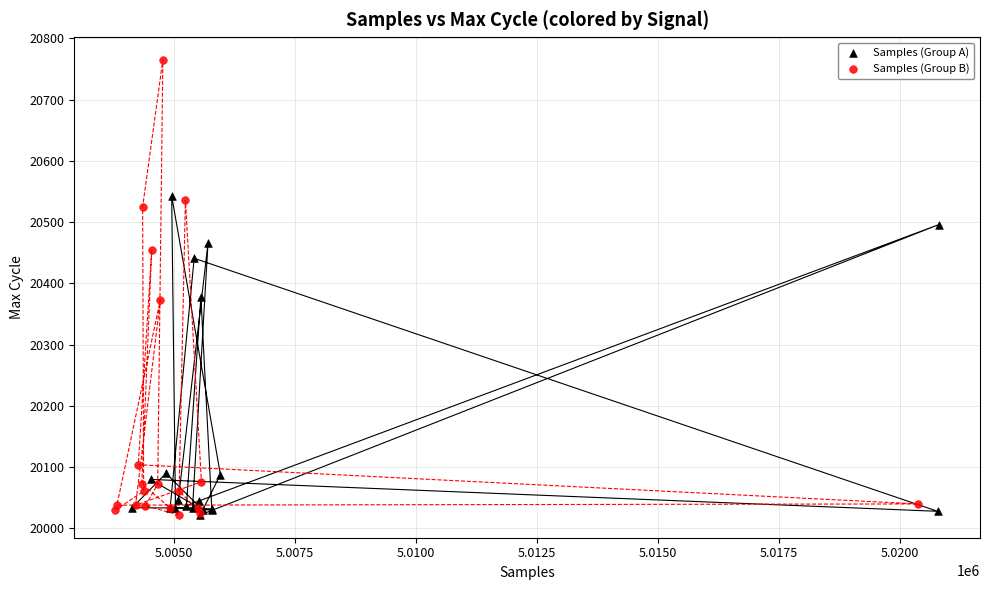

Which series has the largest Y range (max minus min)?

Samples (Group B)